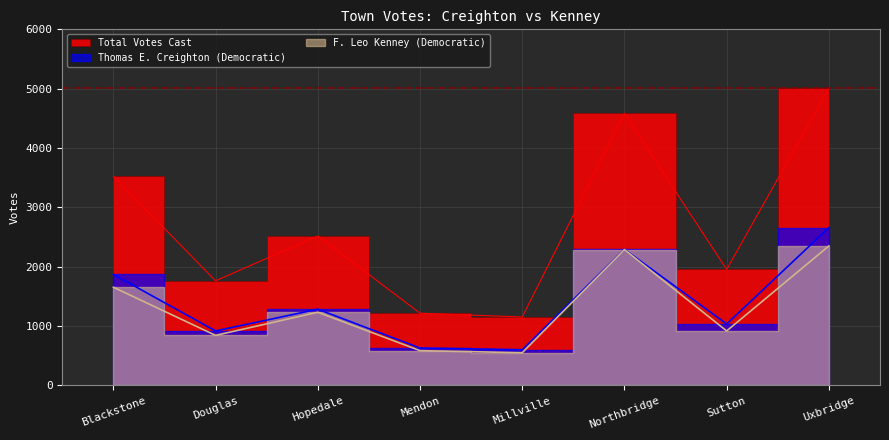

What is the difference between the maximum and minimum values in the Thomas E. Creighton (Democratic) series?

2056